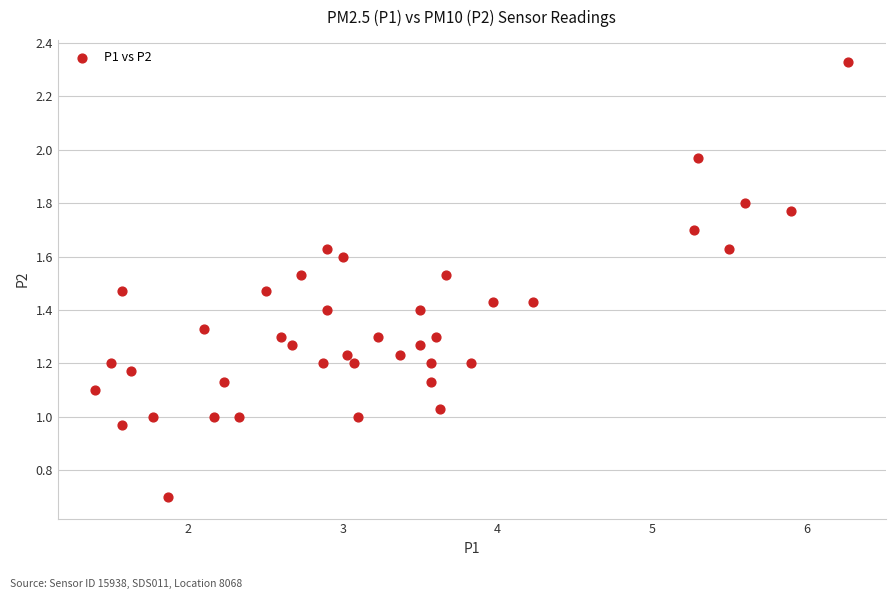

What is the range of X values (max minus min)?

4.9